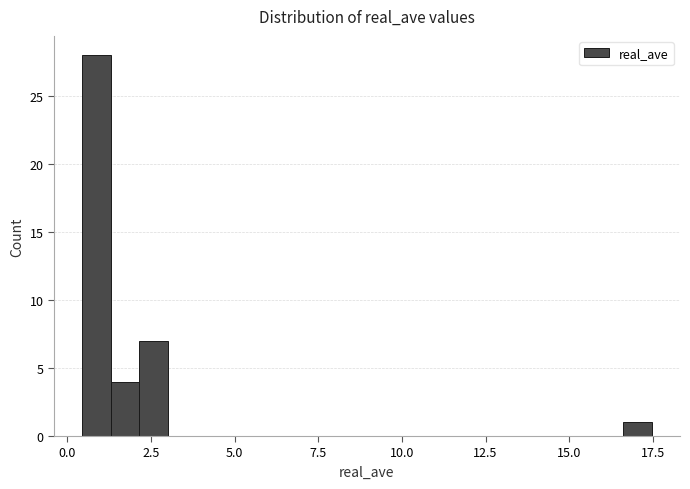

Around what value on the x-axis is the tallest bar? Give the approximate position of its centre, as read against the axis.

1.0